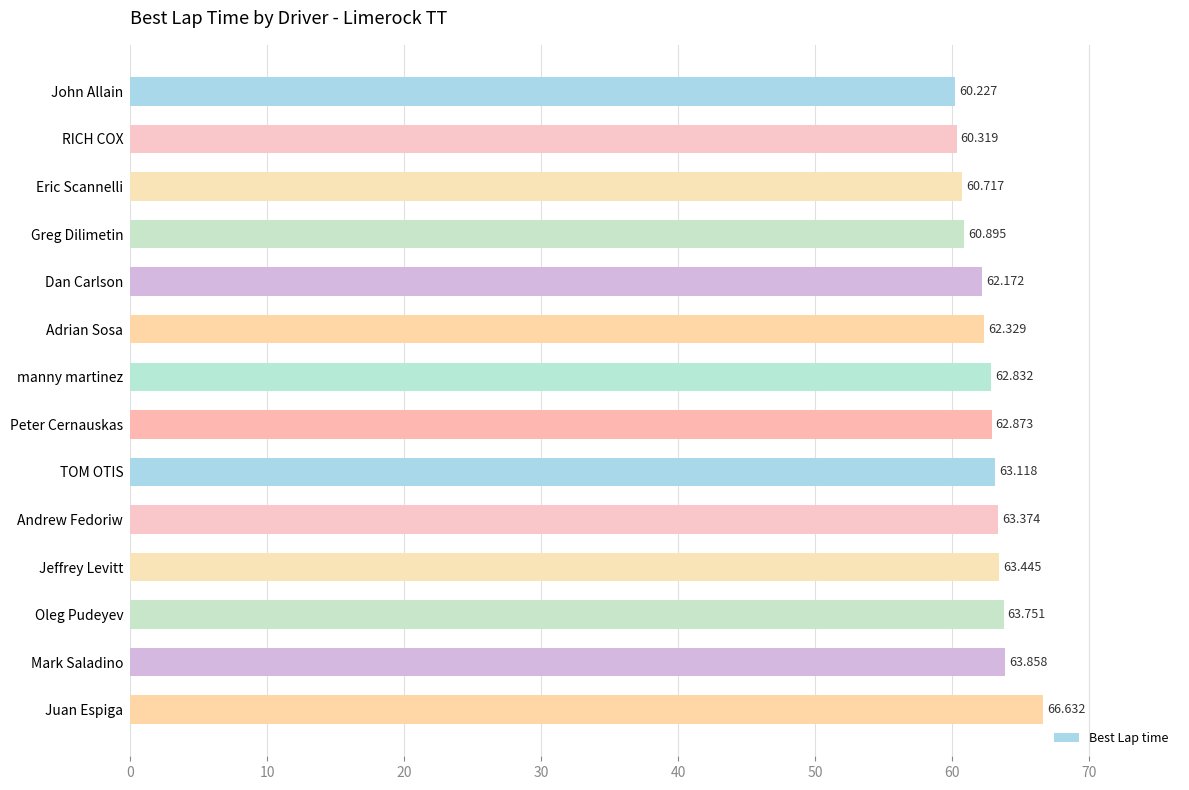

What is the label of the 3rd bar from the bottom?

Oleg Pudeyev